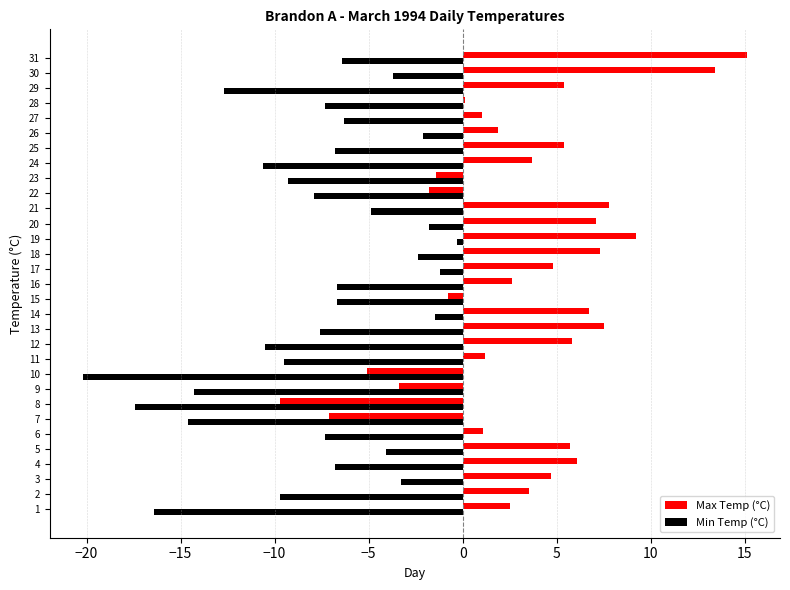

What is the maximum value for Max Temp (°C)?

15.1